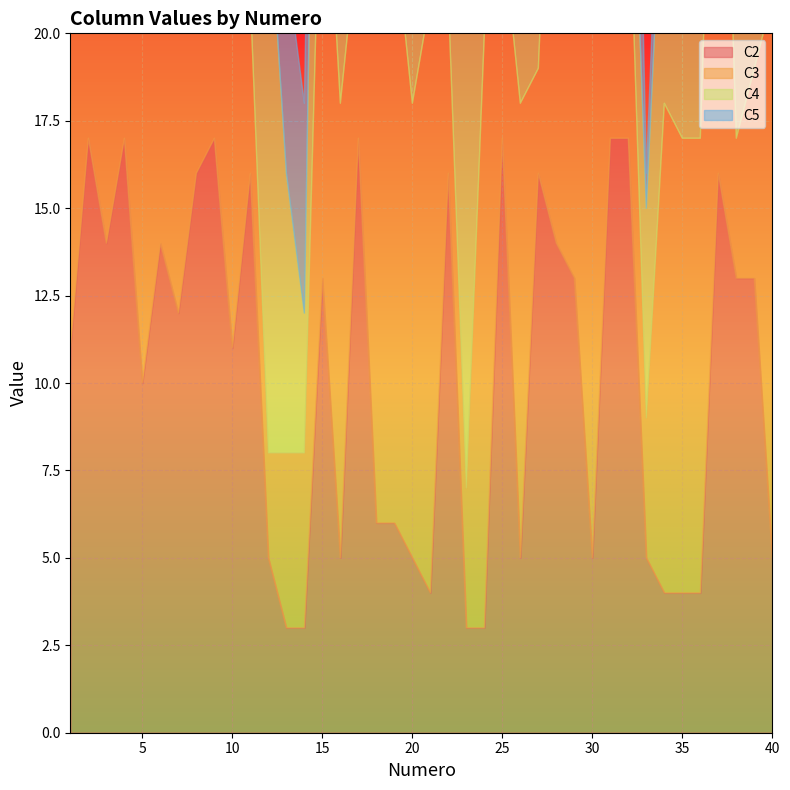

Which series has the largest total across all categories?

C3